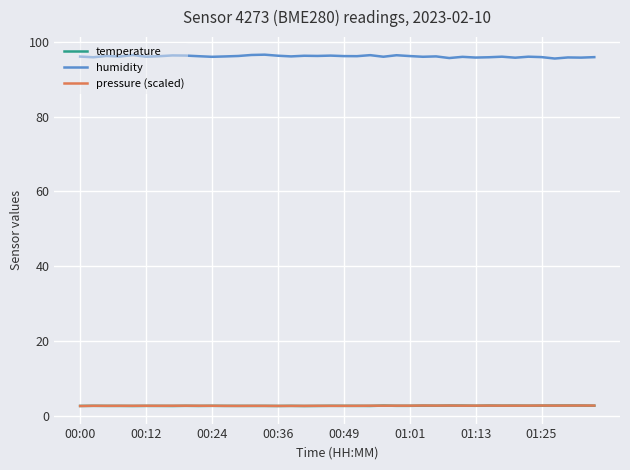

What is the lowest value of the temperature series?

2.6